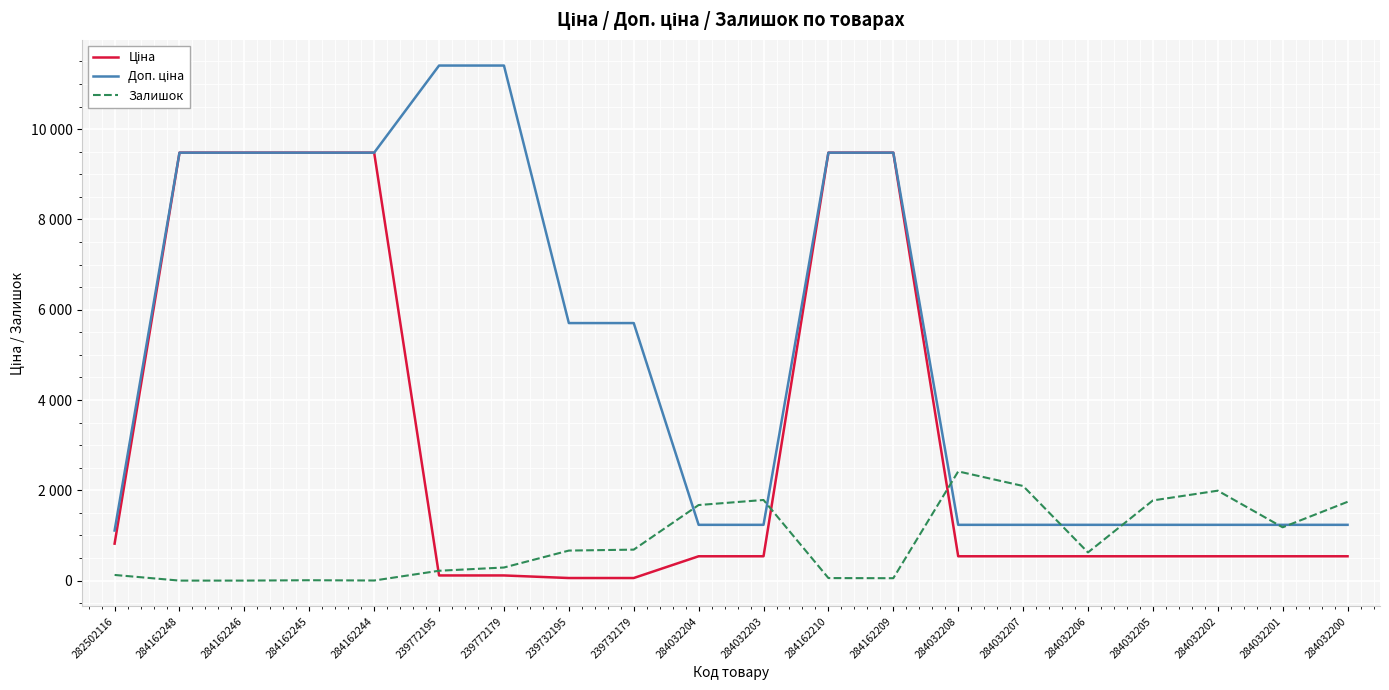

Does the chart display data point markers on the line(s)?

No